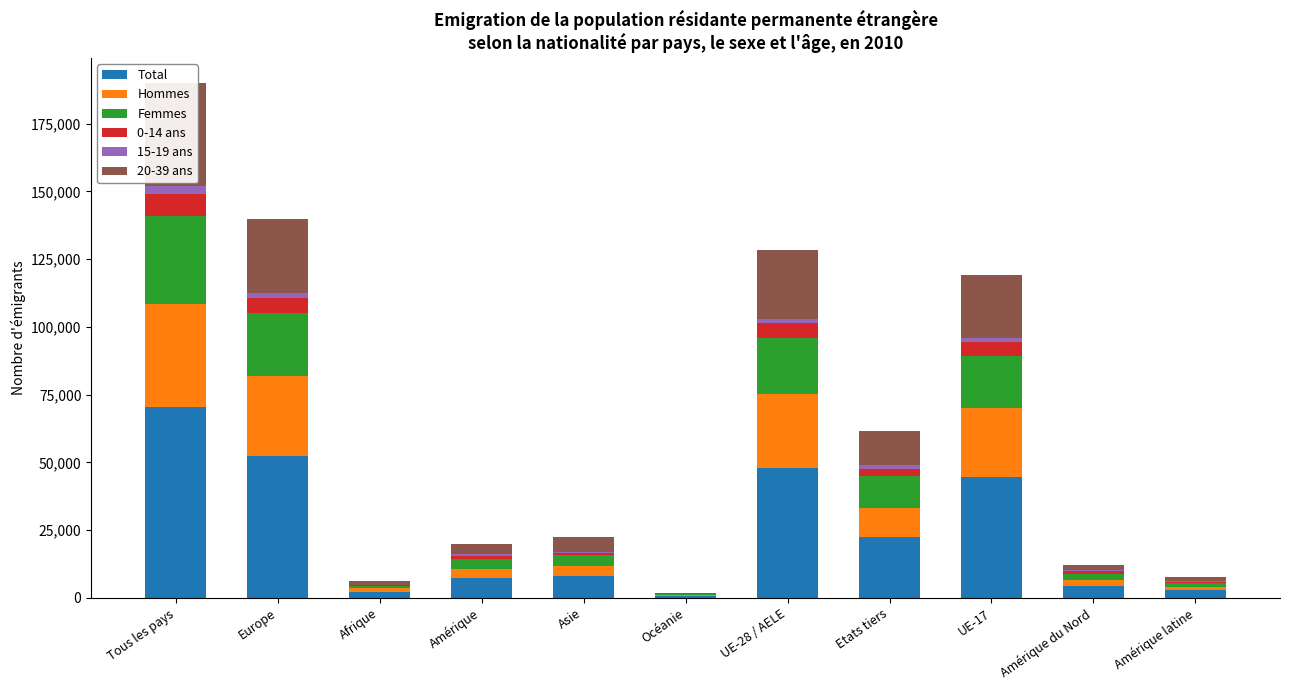

What is the difference between the maximum and minimum values in the Total series?

69873